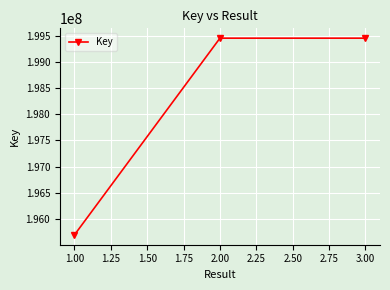

Approximately how many times larger is the value at 1.00 compared to 3.00?

1.0